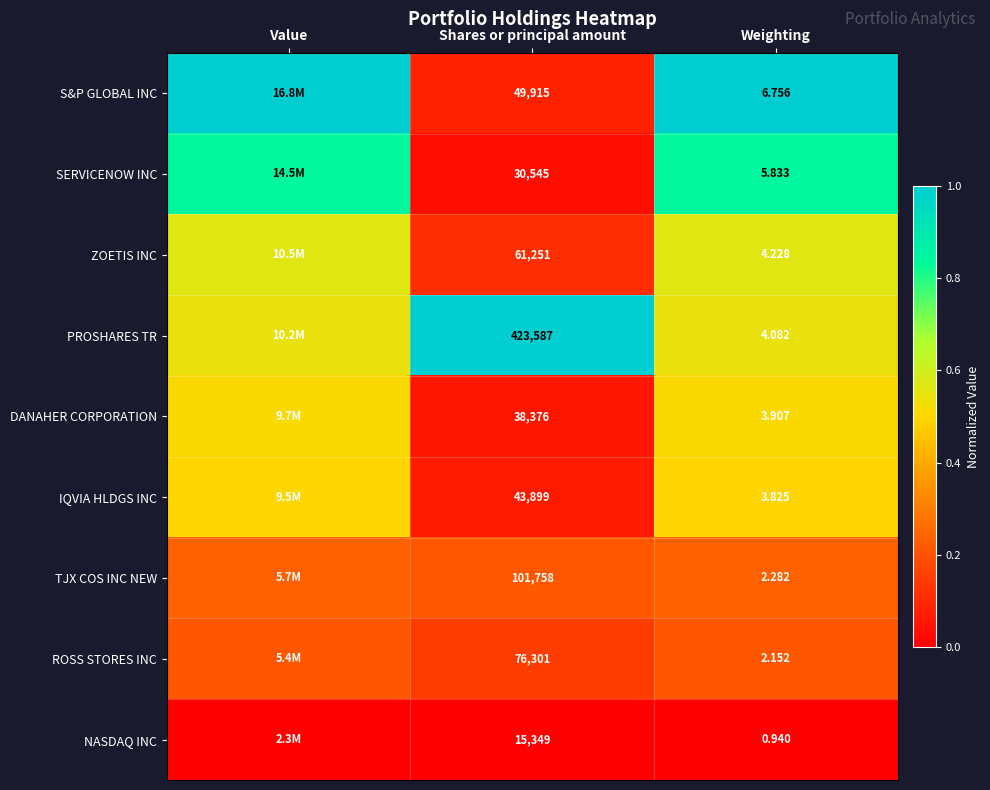

Is the value of TJX COS INC NEW at Shares or principal amount greater than the value of PROSHARES TR at Weighting?

Yes